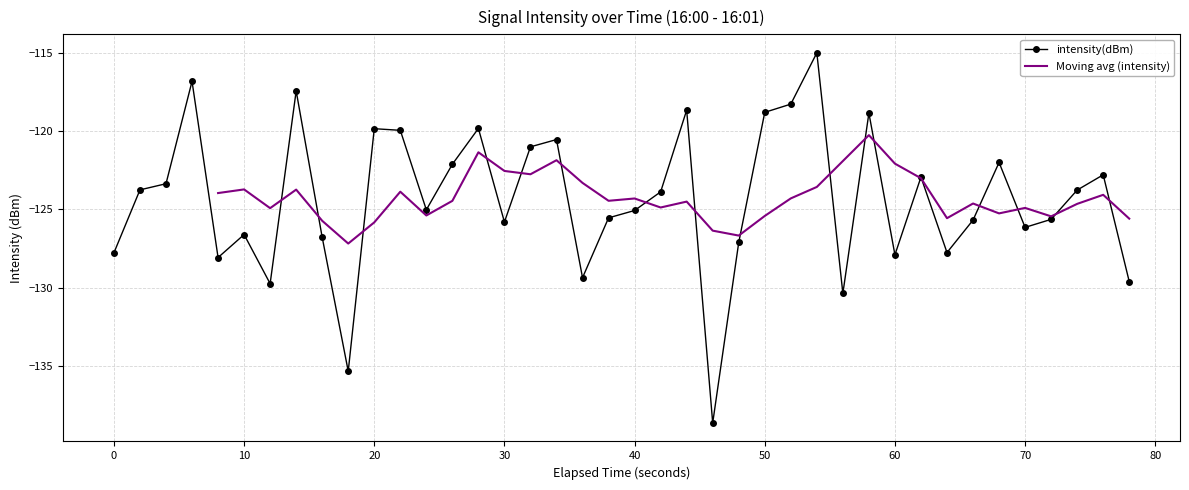

What is the minimum value for intensity(dBm)?

-138.7